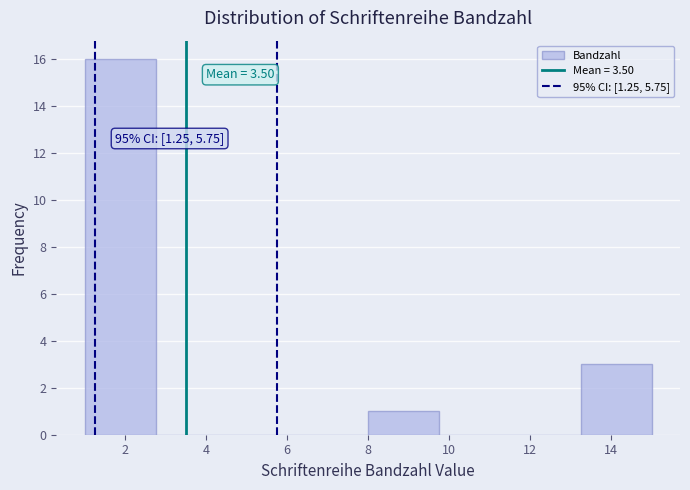

Over which range of the x-axis is the bar tallest?

1.00 to 2.75